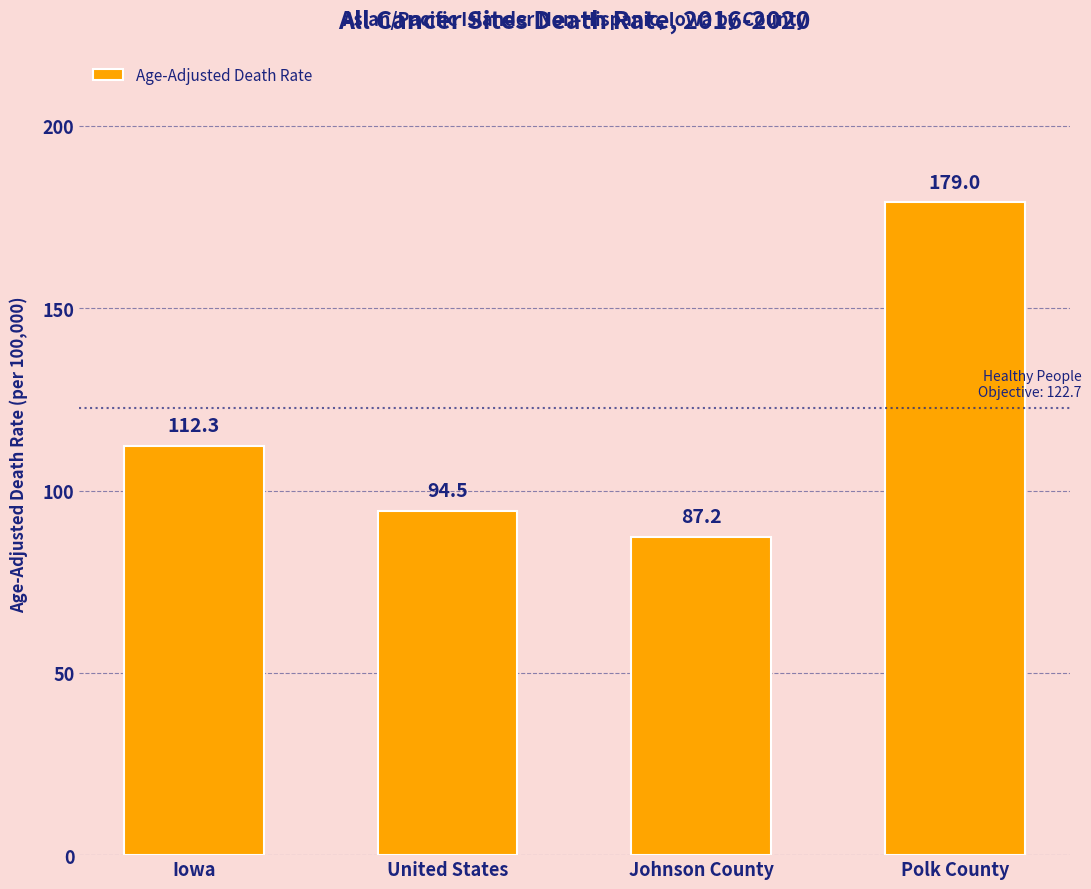

Which label corresponds to the largest value in the chart?

Polk County